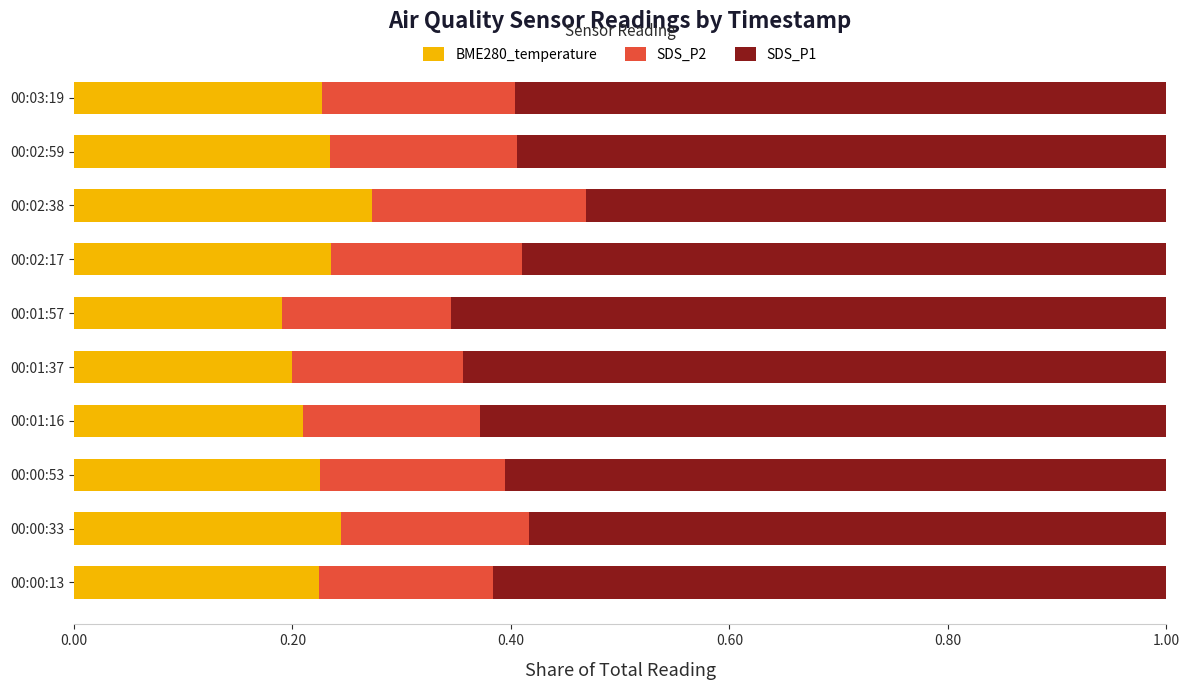

At which label does BME280_temperature reach its peak?

00:02:38